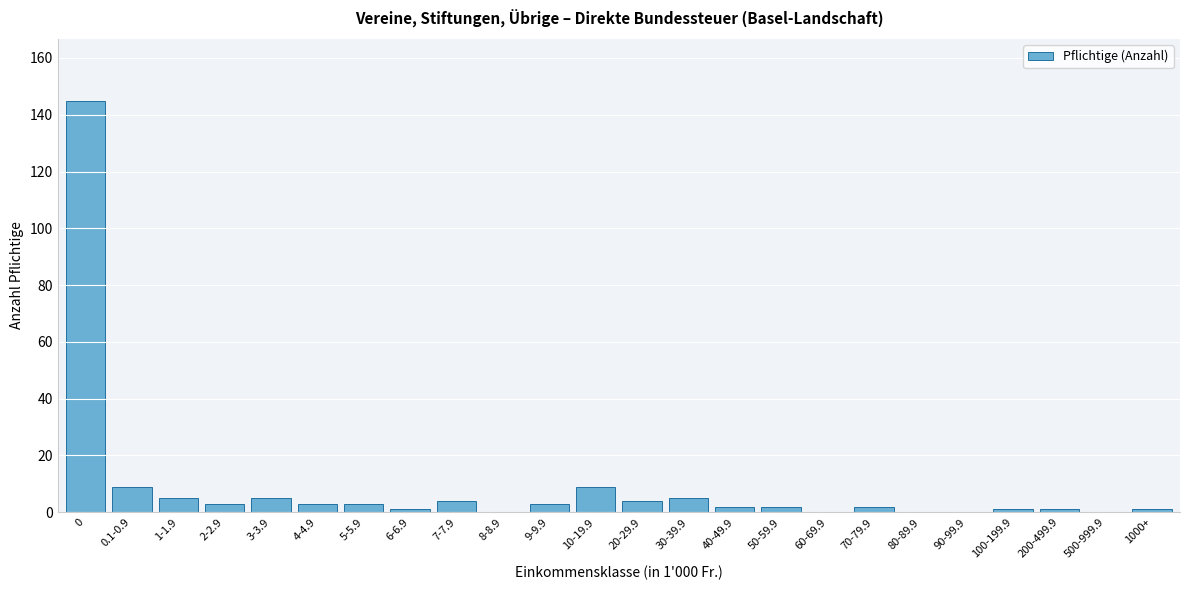

Reading left to right, extract all data points from this chart.

0=145	0.1-0.9=9	1-1.9=5	2-2.9=3	3-3.9=5	4-4.9=3	5-5.9=3	6-6.9=1	7-7.9=4	8-8.9=0	9-9.9=3	10-19.9=9	20-29.9=4	30-39.9=5	40-49.9=2	50-59.9=2	60-69.9=0	70-79.9=2	80-89.9=0	90-99.9=0	100-199.9=1	200-499.9=1	500-999.9=0	1000+=1